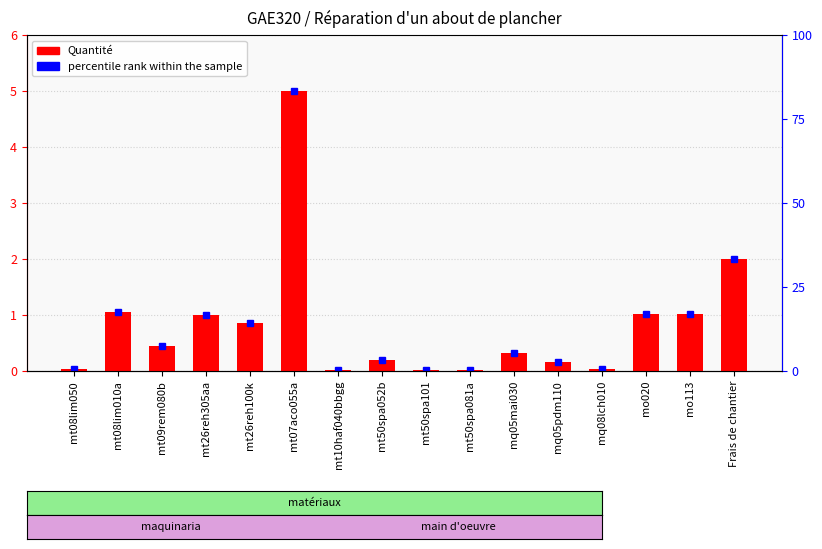

List the labels in order of value, smallest first.

mt50spa101, mt50spa081a, mt10haf040bbgg, mt08lim050, mq08lch010, mq05pdm110, mt50spa052b, mq05mai030, mt09rem080b, mt26reh100k, mt26reh305aa, mo020, mo113, mt08lim010a, Frais de chantier, mt07aco055a